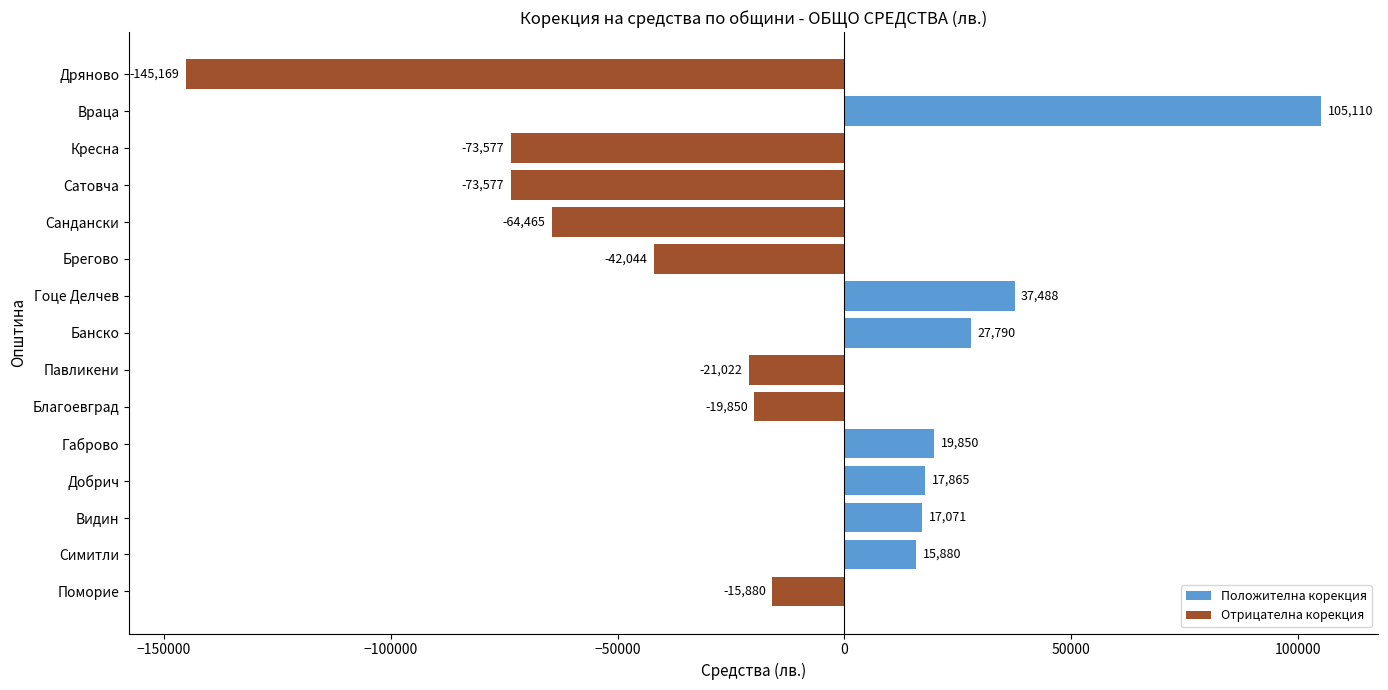

At which label is the value closest to -20029?

Благоевград